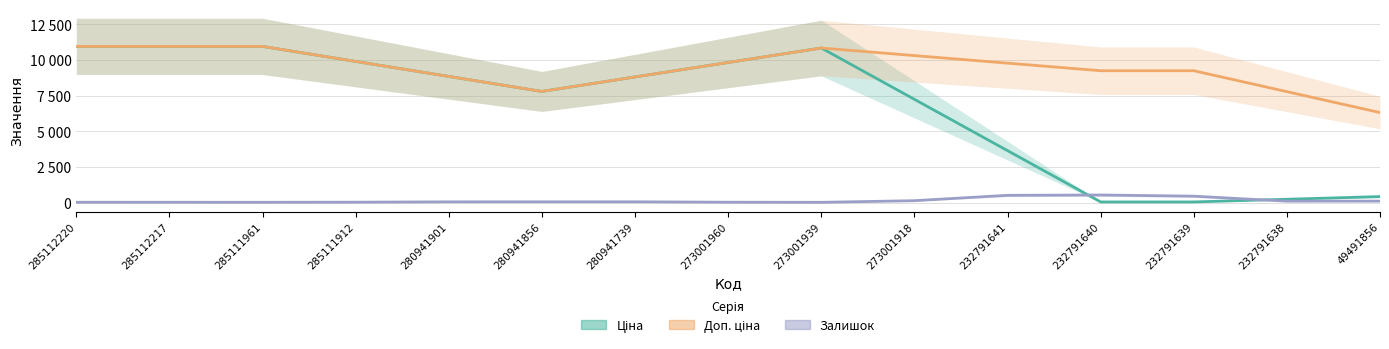

What is the spread (max minus min) of values at 285111961?

10935.6